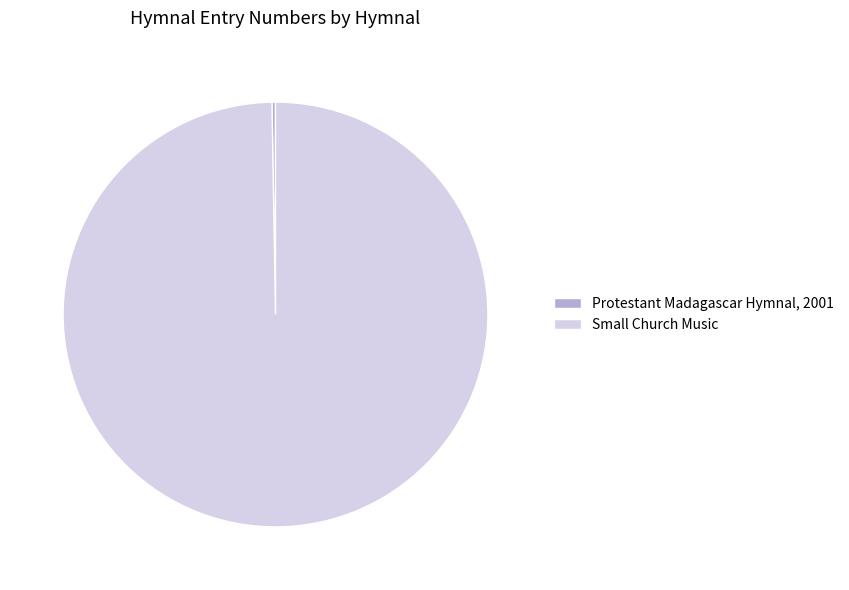

Is it true that Small Church Music is 100% of the pie?

True